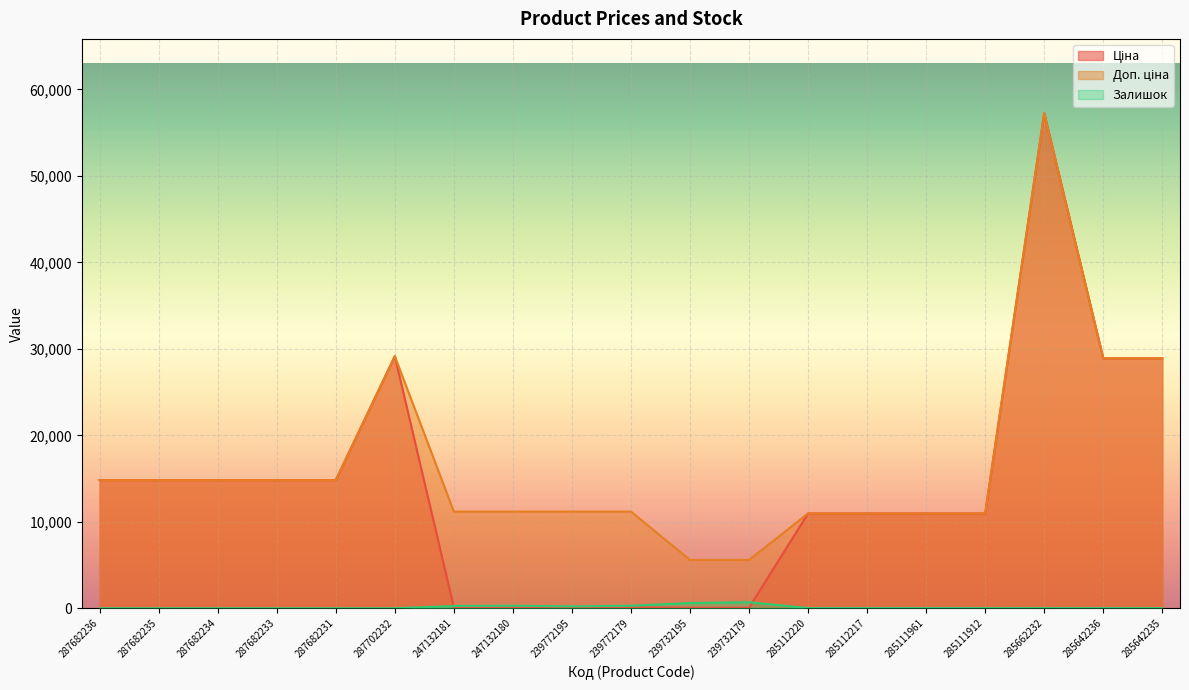

How many lines are shown in the chart?

3